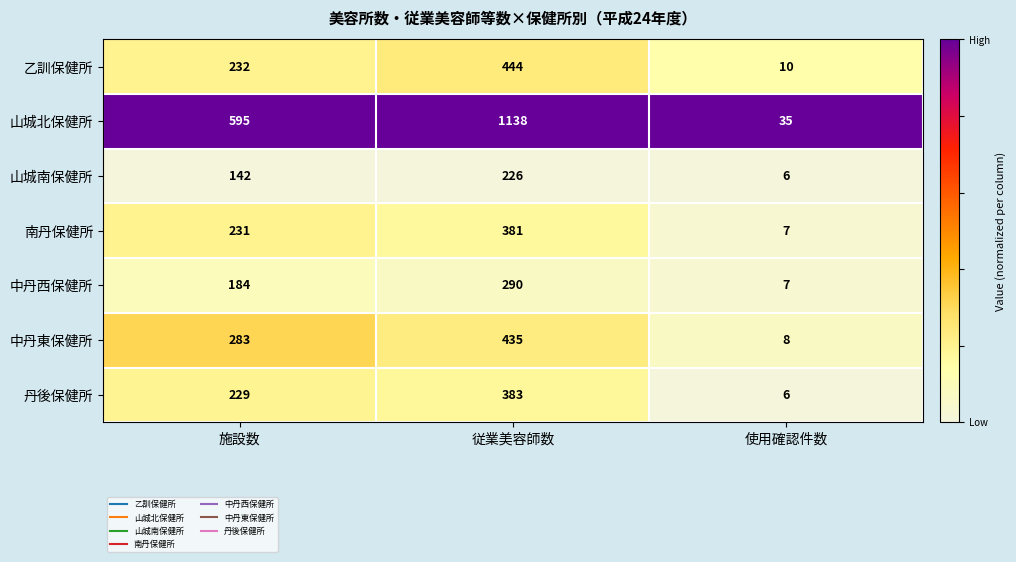

Reading left to right, what are all the values shown in this chart?

乙訓保健所: 施設数=232	従業美容師数=444	使用確認件数=10
山城北保健所: 施設数=595	従業美容師数=1138	使用確認件数=35
山城南保健所: 施設数=142	従業美容師数=226	使用確認件数=6
南丹保健所: 施設数=231	従業美容師数=381	使用確認件数=7
中丹西保健所: 施設数=184	従業美容師数=290	使用確認件数=7
中丹東保健所: 施設数=283	従業美容師数=435	使用確認件数=8
丹後保健所: 施設数=229	従業美容師数=383	使用確認件数=6